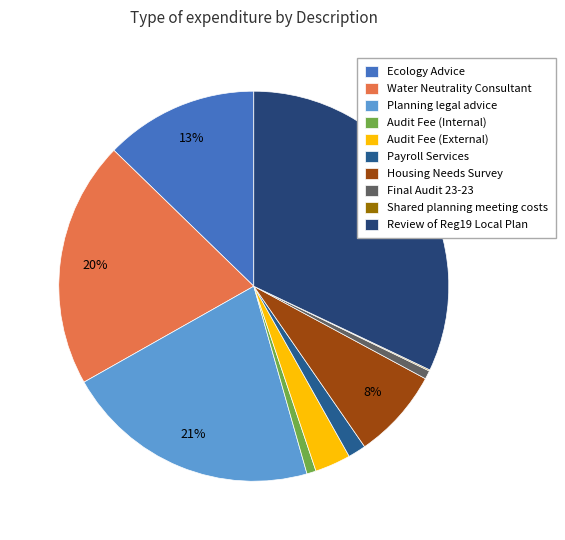

To the nearest percent, what is the combined percentage of Audit Fee (Internal) and Water Neutrality Consultant?

21%